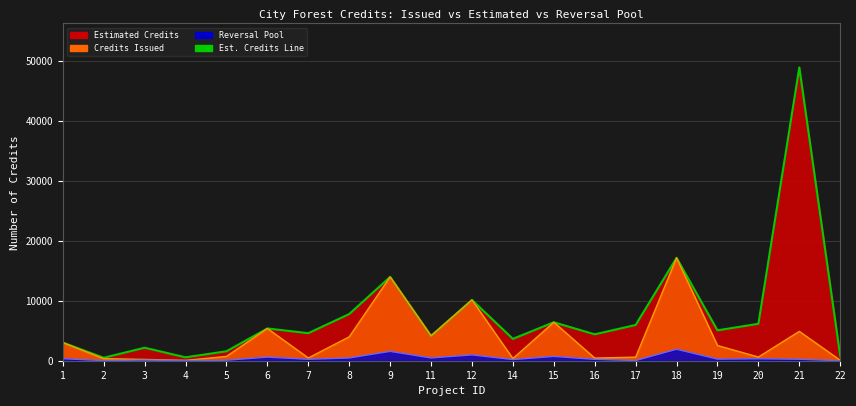

Which has a higher value, 14 or 4?

14